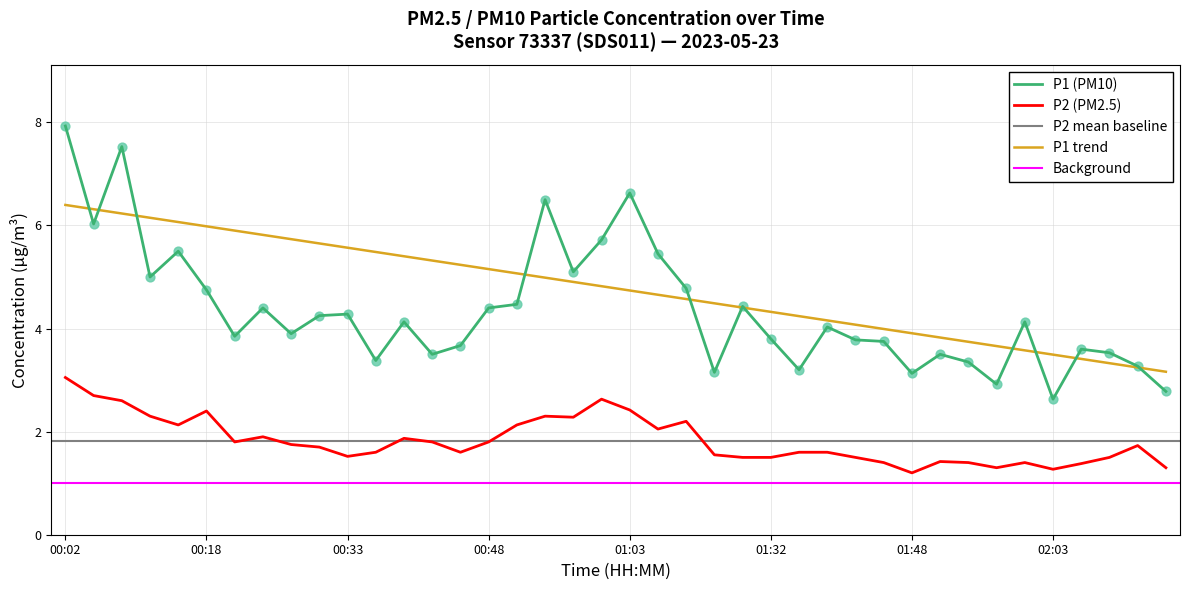

Which series contains the highest Y value?

P1